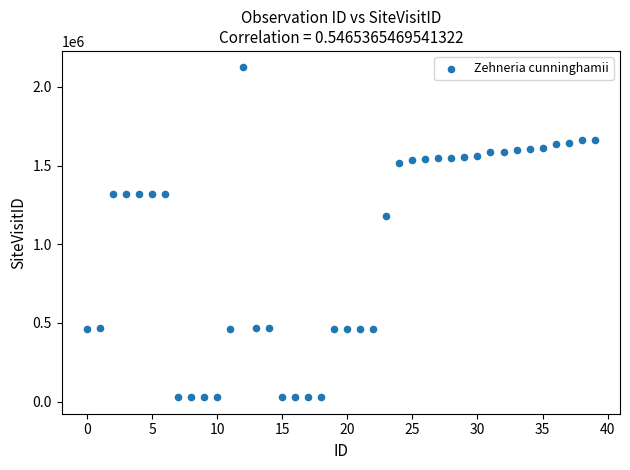

What Y value in the scatter plot is closest to 1075758?

1182602